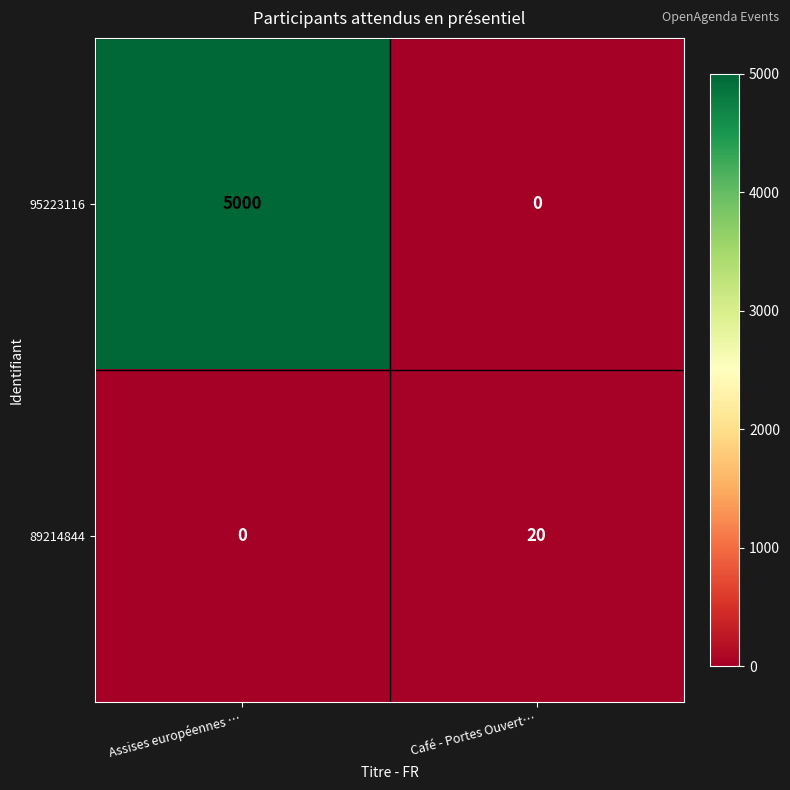

What is the highest value of the 89214844 series?

20